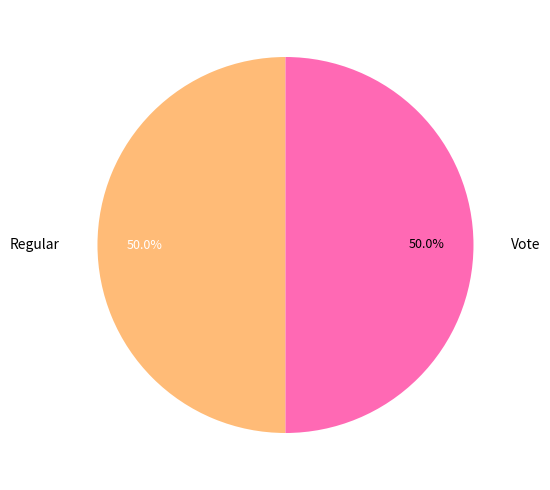

Combined, do Regular and Vote account for over 50%?

Yes